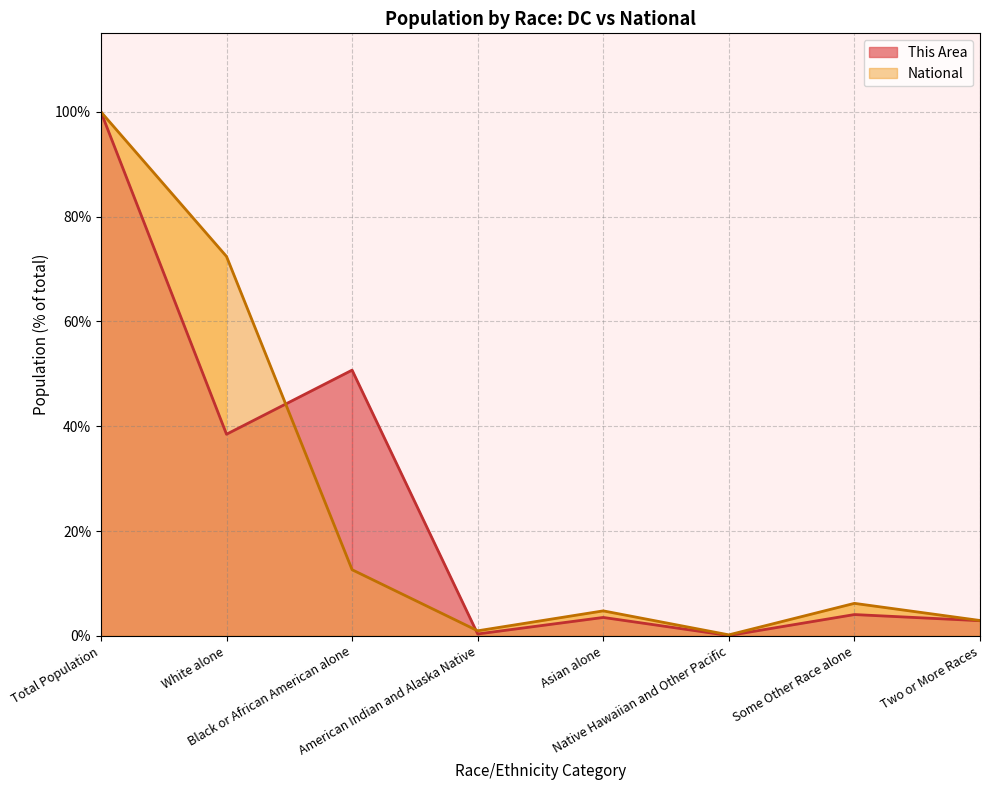

Which series changed the most between Black or African American alone and Two or More Races?

This Area